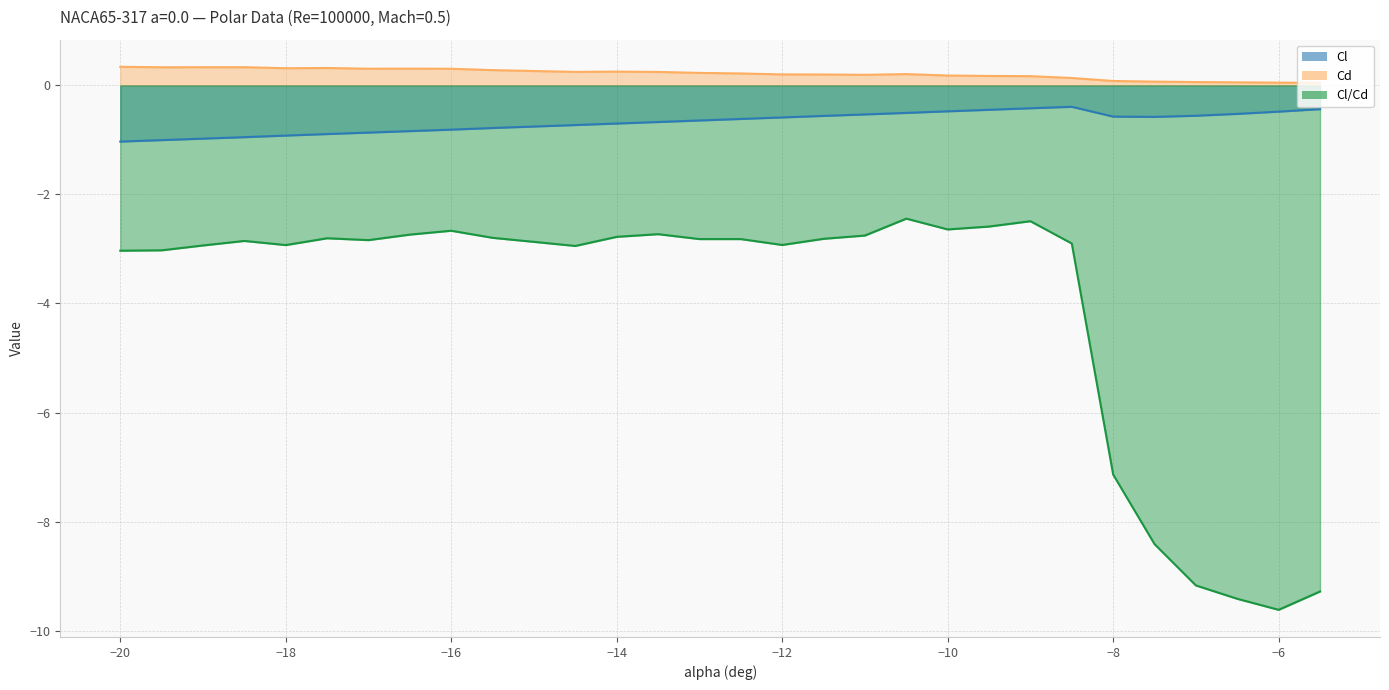

The Cl/Cd series shows -2.9 at −18. True or false?

True